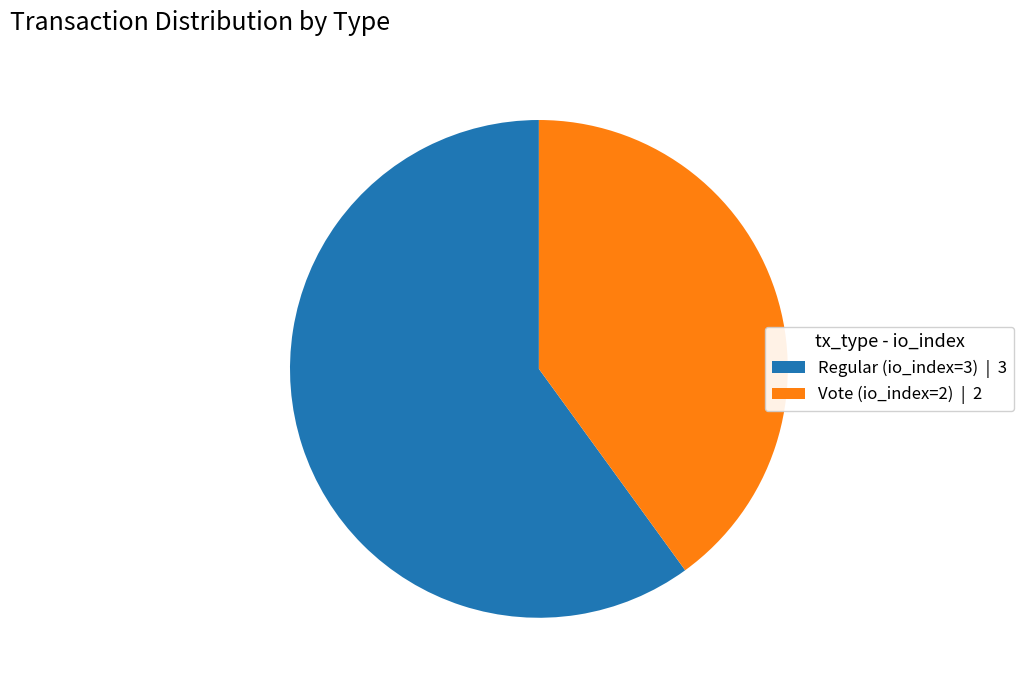

Which has a higher value, Vote (io_index=2) or Regular (io_index=3)?

Regular (io_index=3)